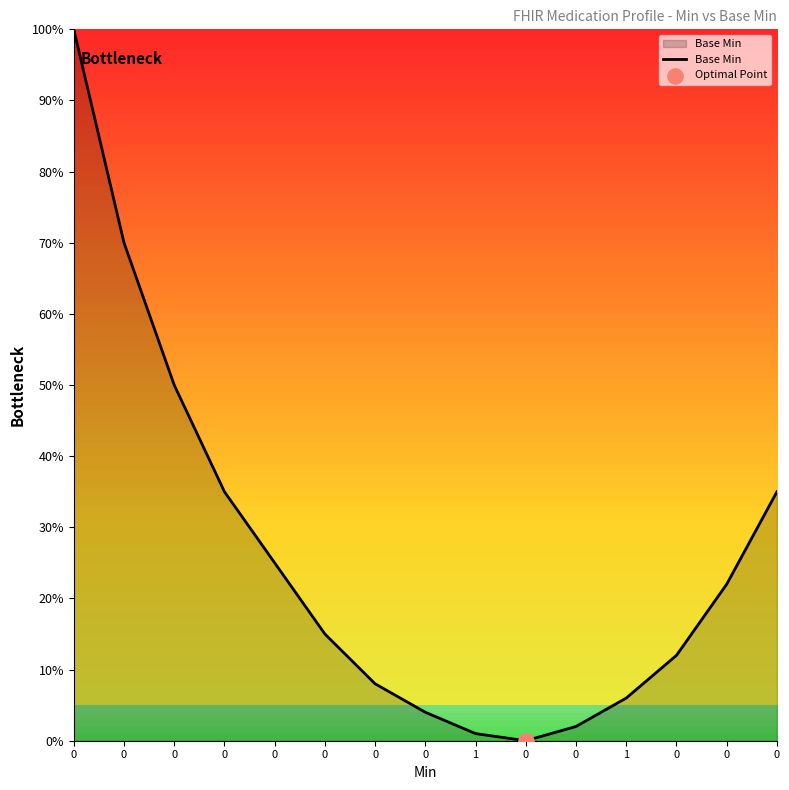

What is the change in value from 0 to 0?

+0.1